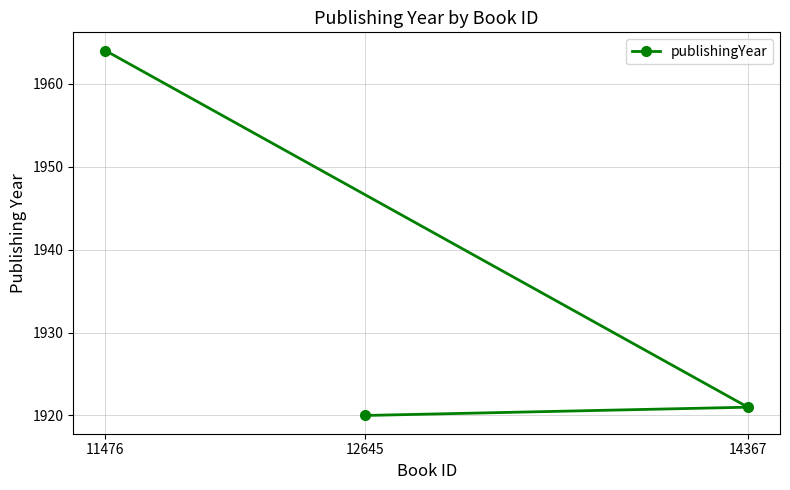

Which has a higher value, 11476 or 12645?

11476